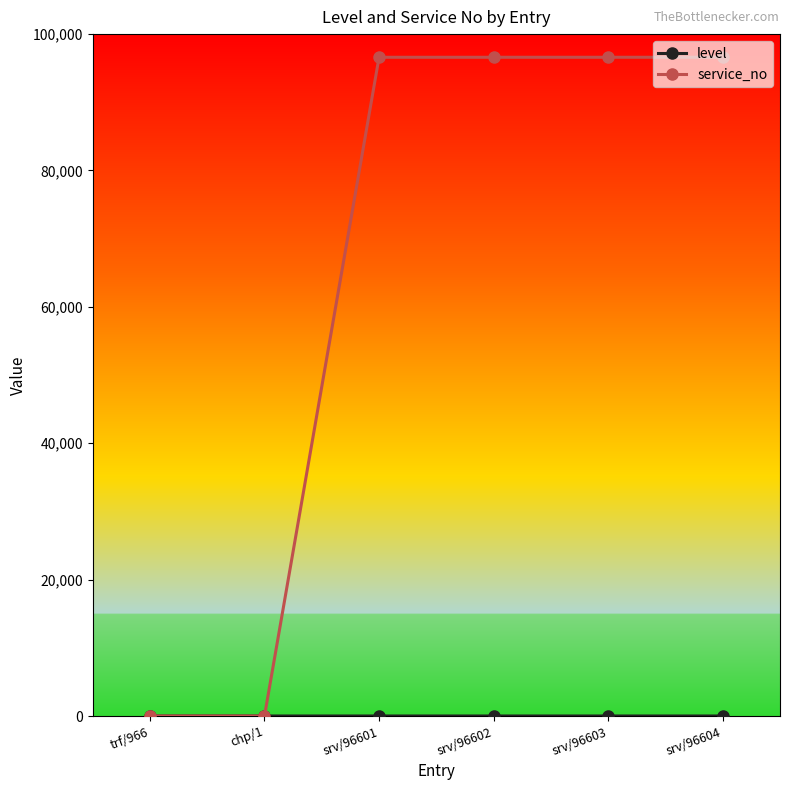

How many distinct data groups are displayed?

2